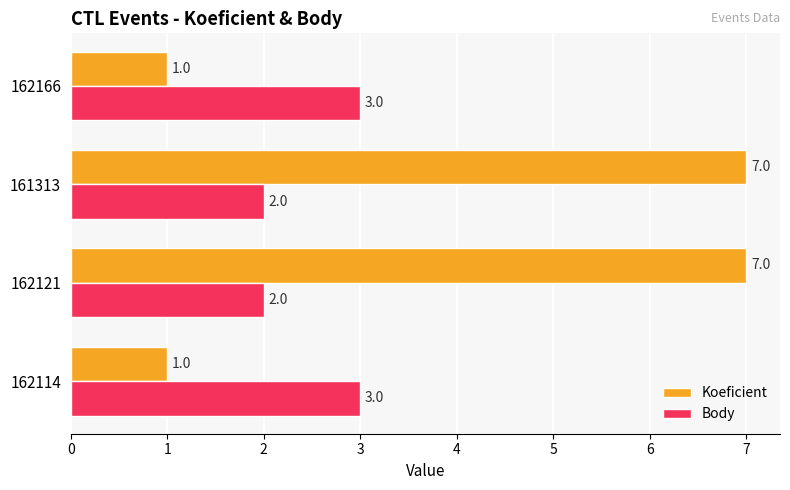

What is the total value across all series at 162114?

4